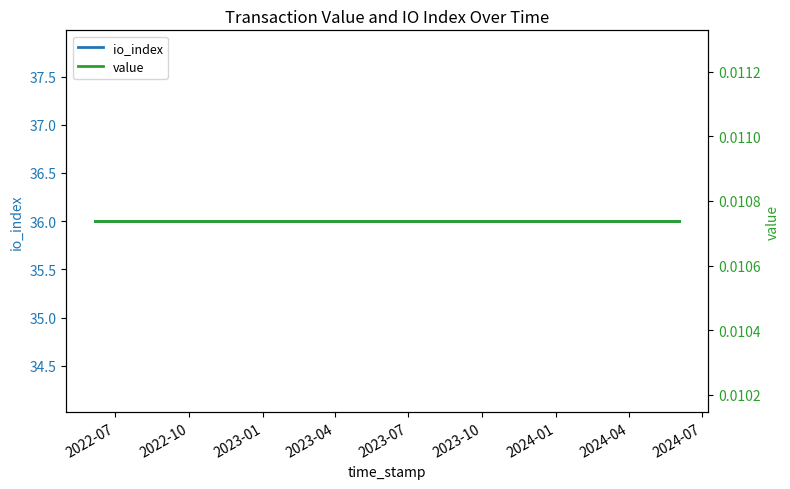

What are all the series names shown in the legend?

io_index, value